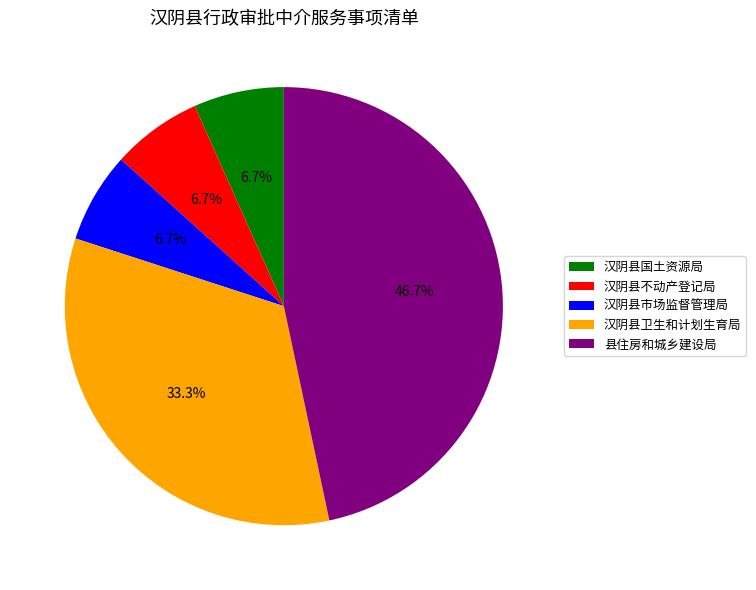

What is the ratio of the value at 汉阴县市场监督管理局 to the value at 汉阴县不动产登记局?

1.0